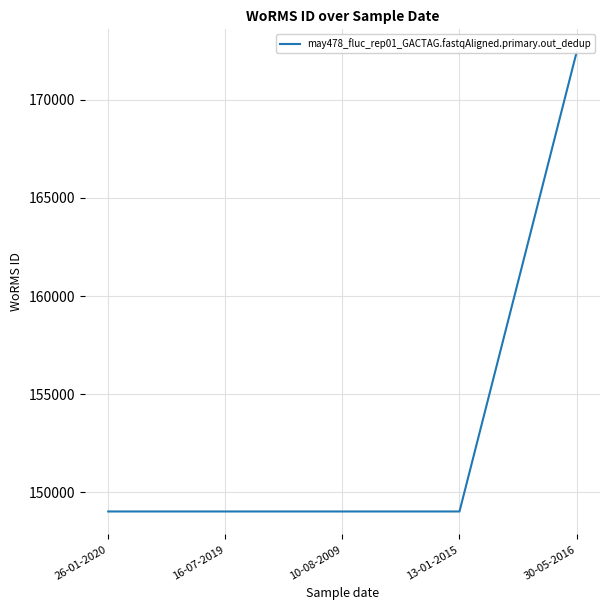

True or false: the data shows 102601 at 30-05-2016.

False